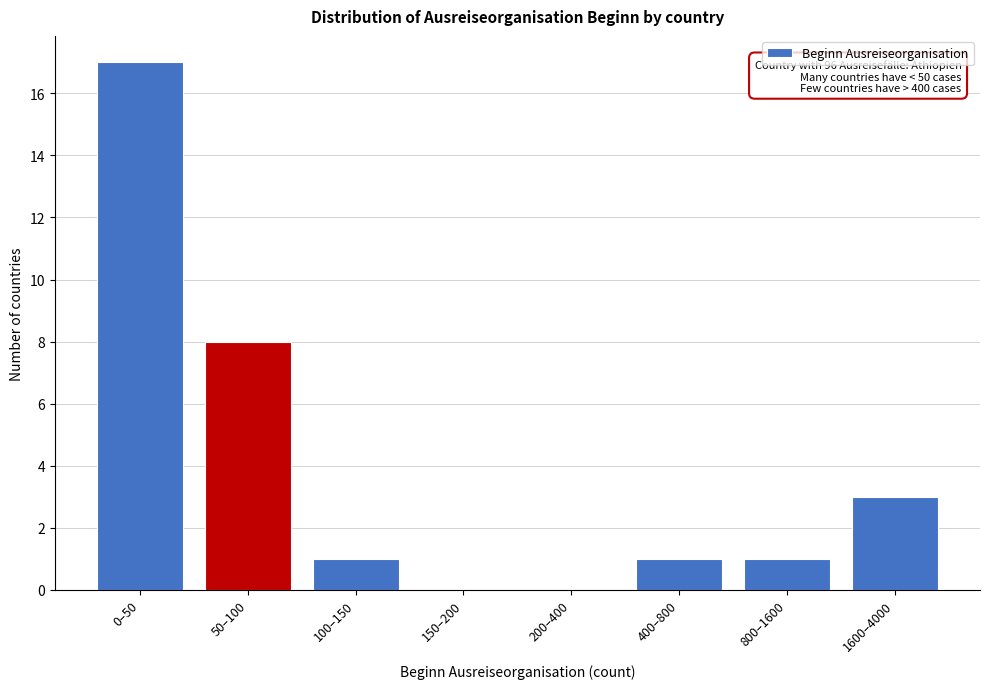

Reading right to left, transcribe all the data shown in this chart.

1600–4000=3	800–1600=1	400–800=1	200–400=0	150–200=0	100–150=1	50–100=8	0–50=17